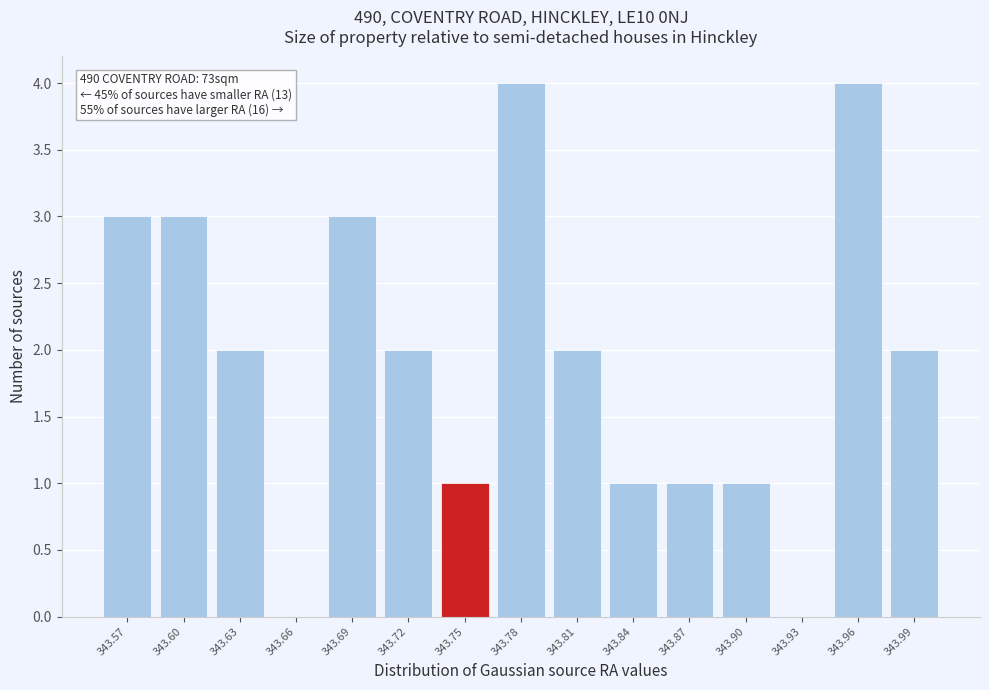

Reading left to right, extract all data points from this chart.

343.57=3	343.60=3	343.63=2	343.66=0	343.69=3	343.72=2	343.75=1	343.78=4	343.81=2	343.84=1	343.87=1	343.90=1	343.93=0	343.96=4	343.99=2